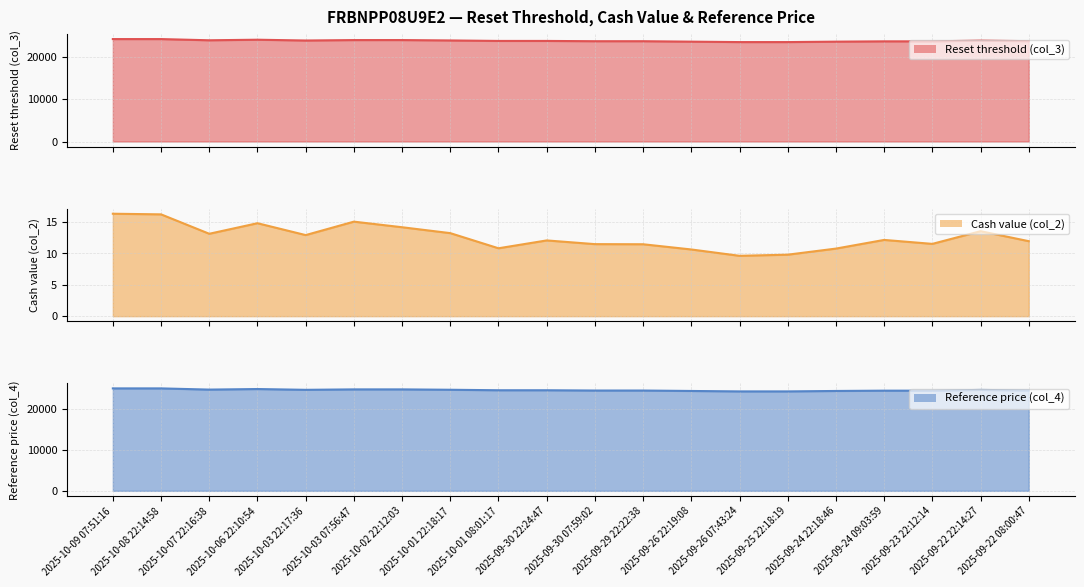

What is the difference between the second highest and second lowest values in the Reset threshold (col_3) (line) series?

709.4